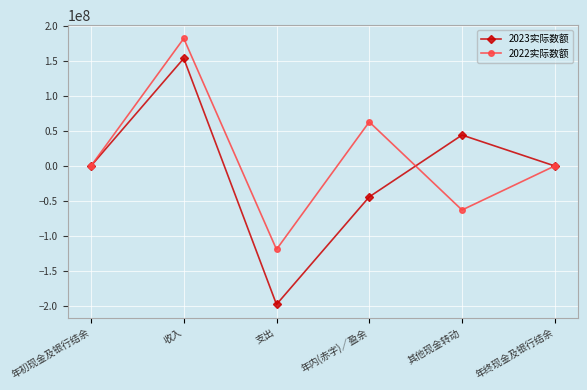

How many interior local peaks does the 2023实际数额 series have?

2